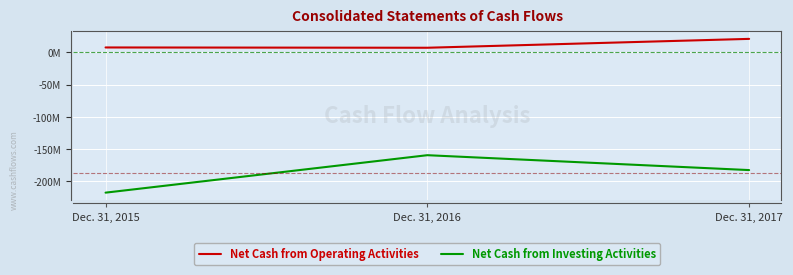

Is this an area chart (filled region under the line)?

No